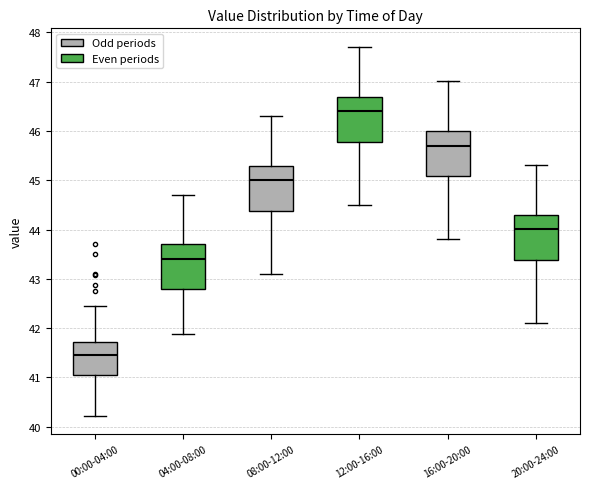

Reading left to right, transcribe this box plot: for each box, give where its median line is, the range the box spans, and where its two whiskers end, as read against the y-axis. The values are not printed on the chart, so give them approximately, as read against the axis.

00:00-04:00: median 41.4, box 41.0 to 41.7, whiskers 40.2 to 42.5
04:00-08:00: median 43.4, box 42.8 to 43.7, whiskers 41.9 to 44.7
08:00-12:00: median 45.0, box 44.4 to 45.3, whiskers 43.1 to 46.3
12:00-16:00: median 46.4, box 45.8 to 46.7, whiskers 44.5 to 47.7
16:00-20:00: median 45.7, box 45.1 to 46.0, whiskers 43.8 to 47.0
20:00-24:00: median 44.0, box 43.4 to 44.3, whiskers 42.1 to 45.3